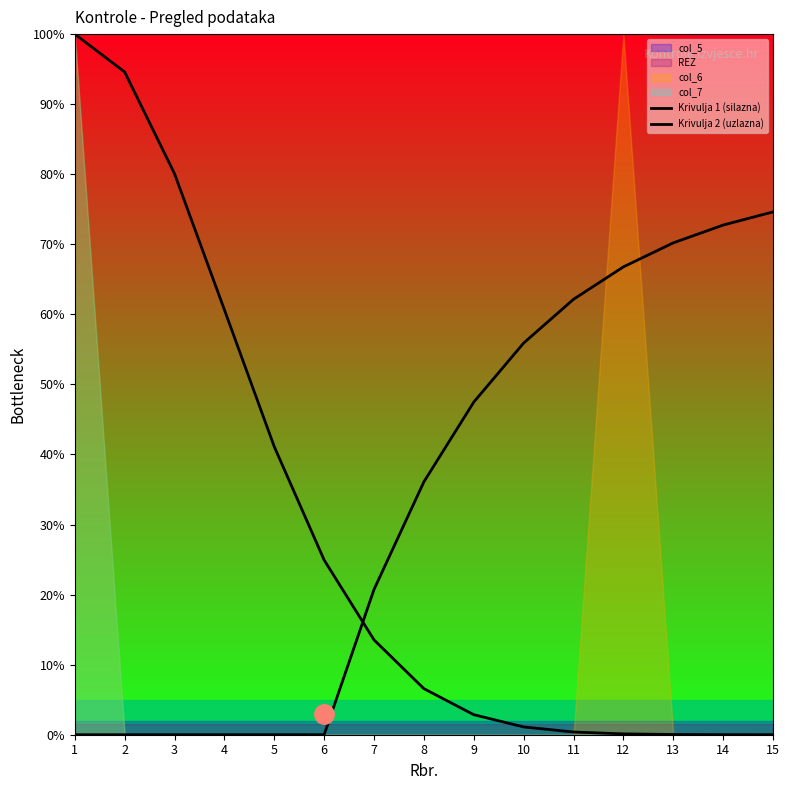

What is the value of the Krivulja 2 (uzlazna) point at the 9th from the left?

47.5